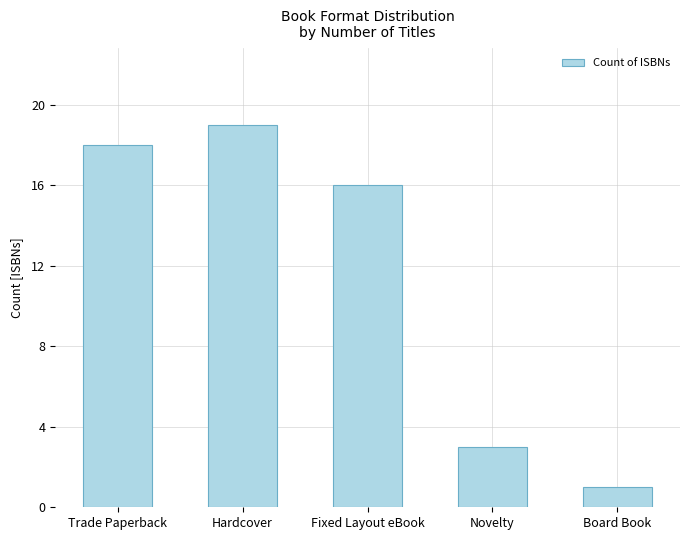

What is the sum of all values?

57